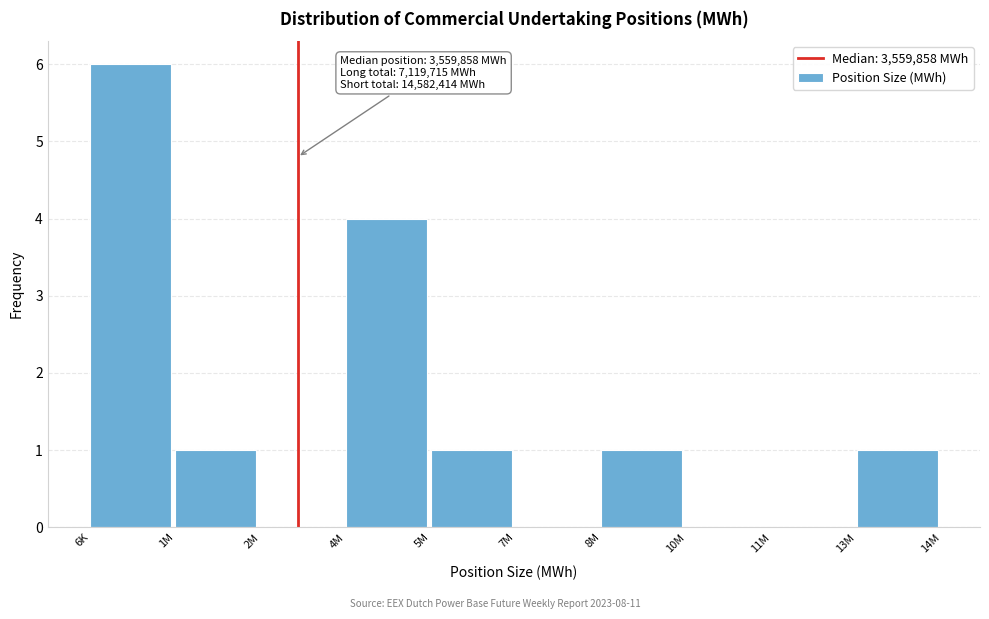

Reading right to left, extract all data points from this chart.

13M=1	11M=0	10M=0	8M=1	7M=0	5M=1	4M=4	2M=0	1M=1	6K=6